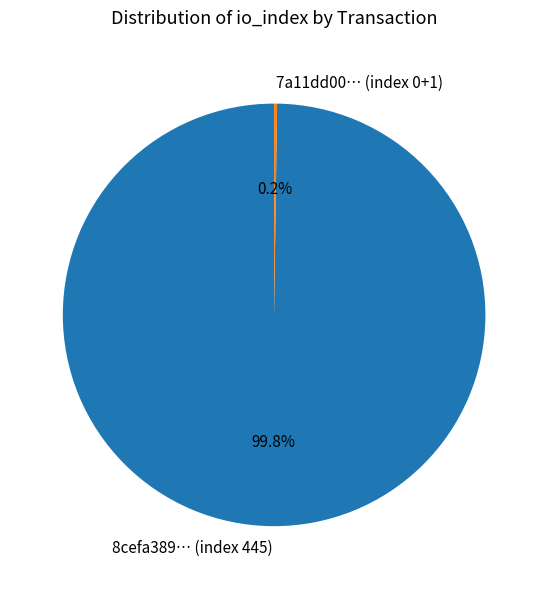

Is there any slice that represents more than half of the pie?

Yes